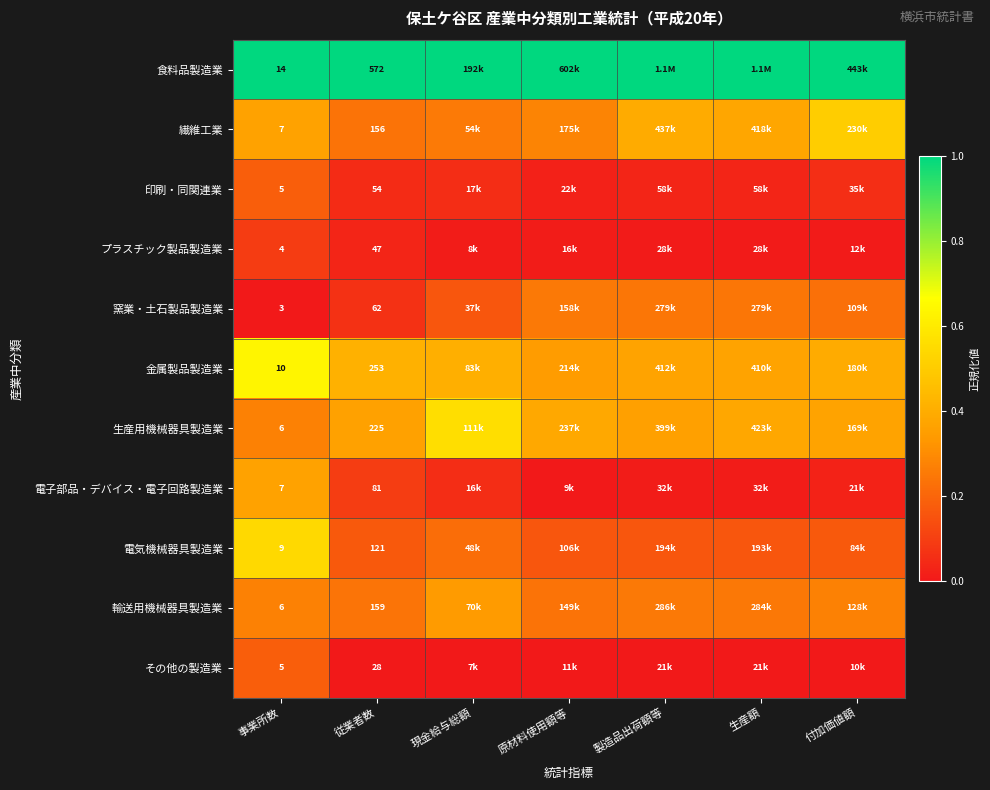

The value of 輸送用機械器具製造業 at 事業所数 is 0.4. True or false?

False